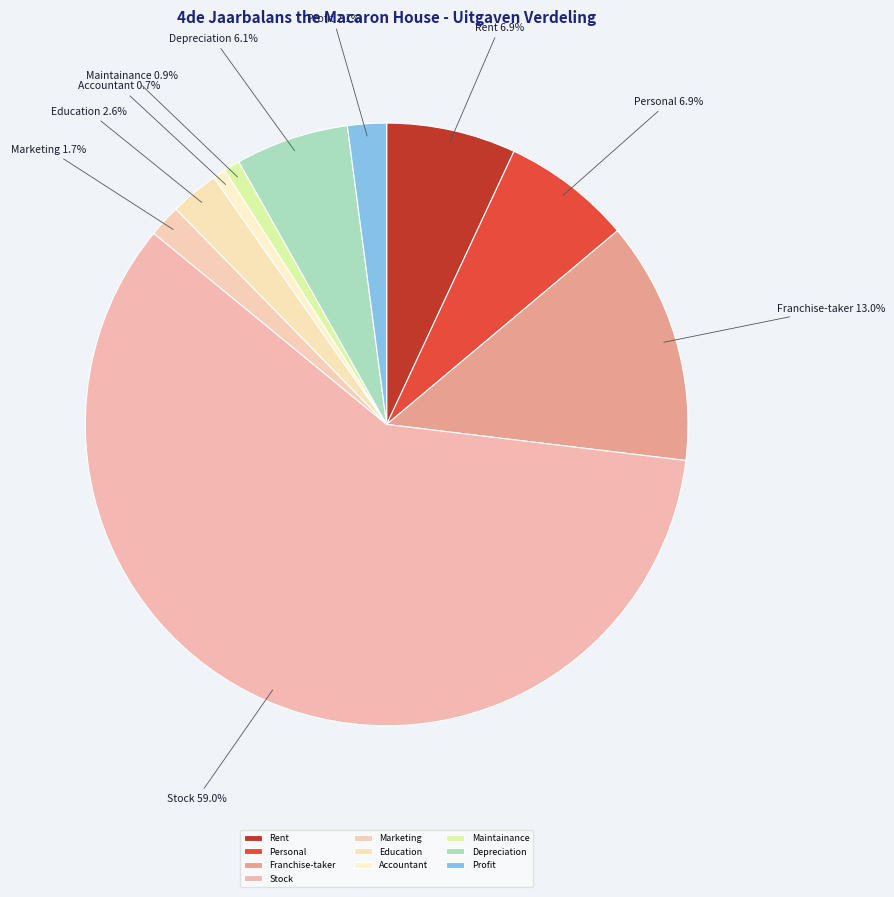

What percentage is the Profit slice, to the nearest percent?

2%